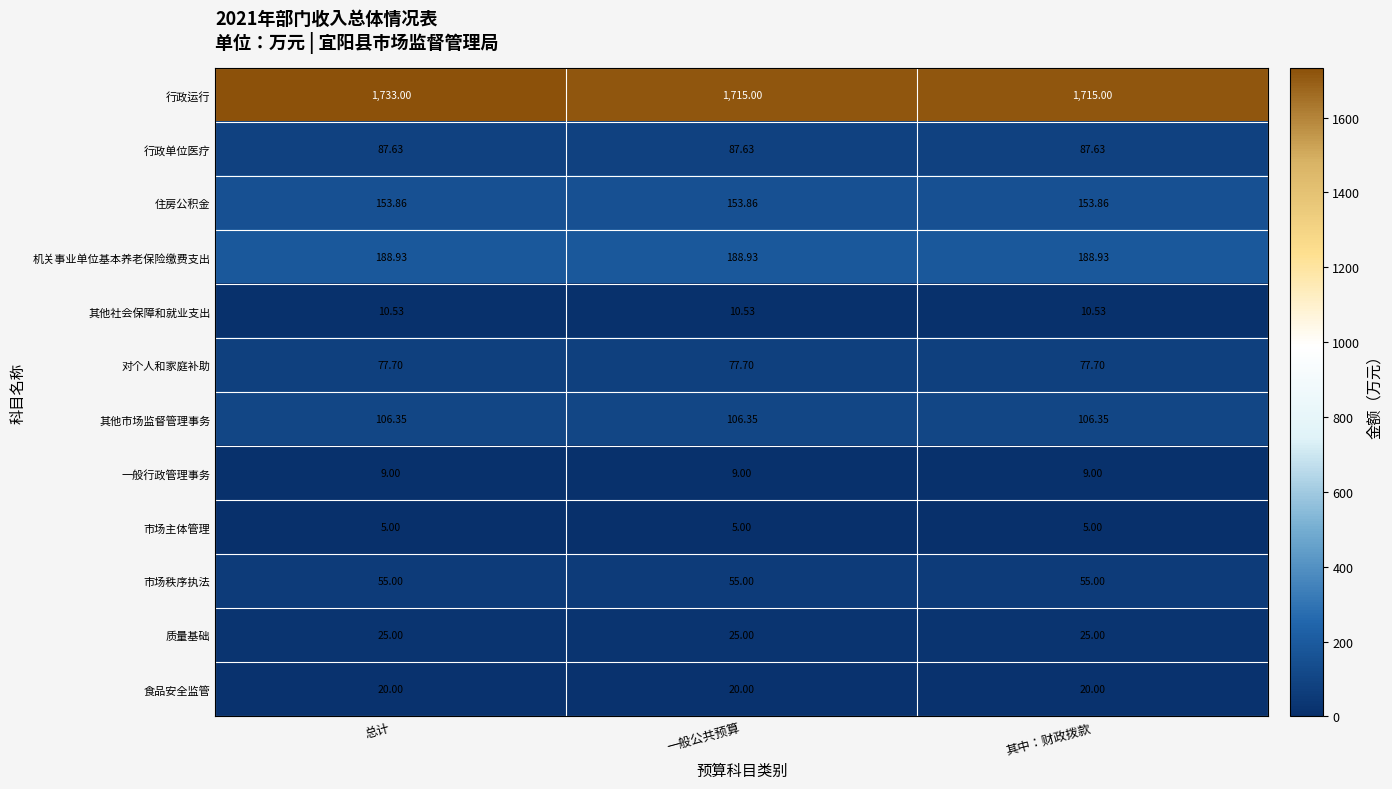

Rank the series by their maximum value, from lowest to highest.

市场主体管理, 一般行政管理事务, 其他社会保障和就业支出, 食品安全监管, 质量基础, 市场秩序执法, 对个人和家庭补助, 行政单位医疗, 其他市场监督管理事务, 住房公积金, 机关事业单位基本养老保险缴费支出, 行政运行